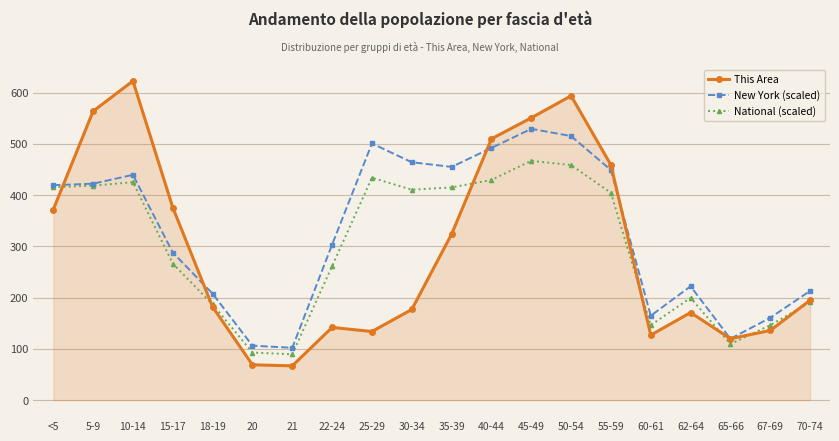

Which series has the widest spread of values?

This Area